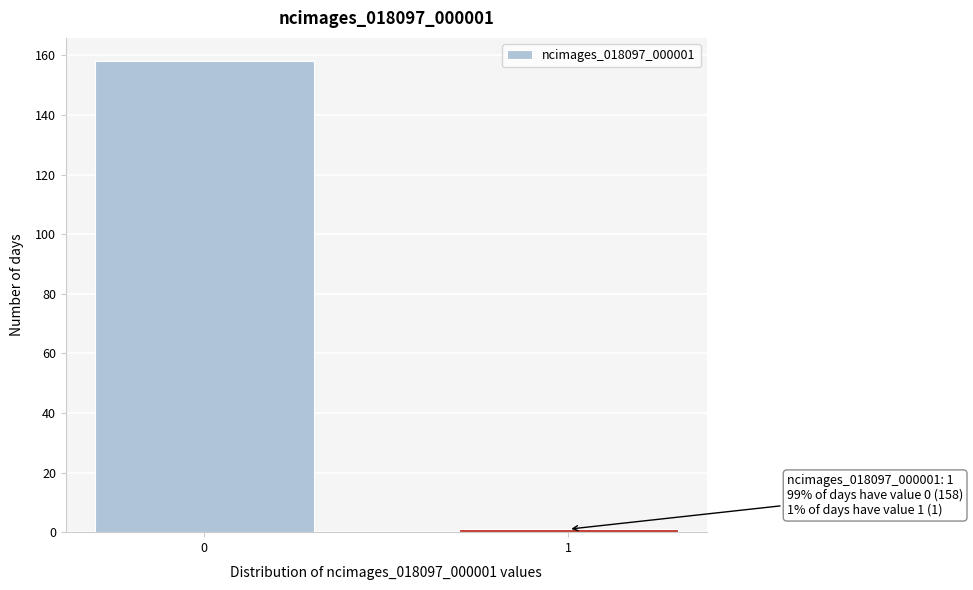

Reading left to right, transcribe all the data shown in this chart.

158	1